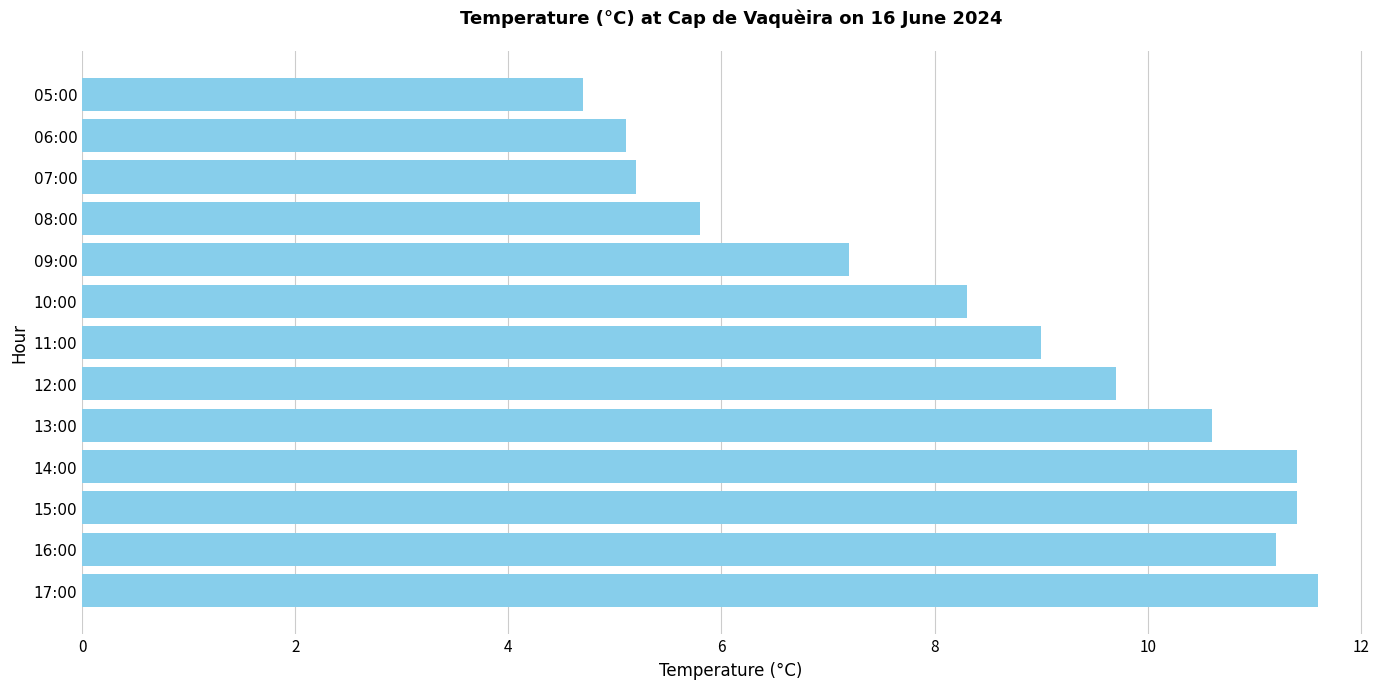

What is the difference between the maximum and minimum values?

6.9